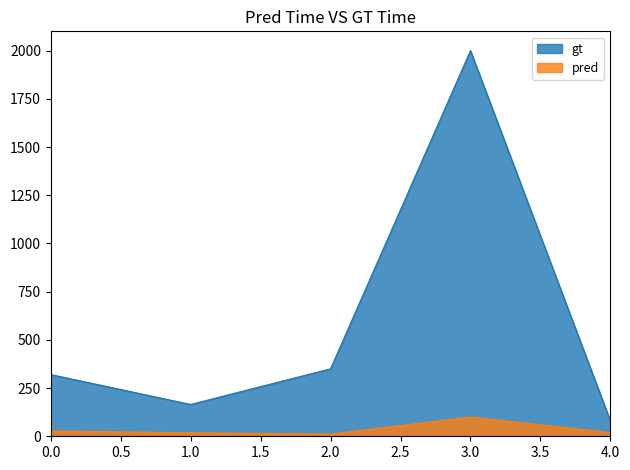

True or false: gt and pred cross at least once.

False